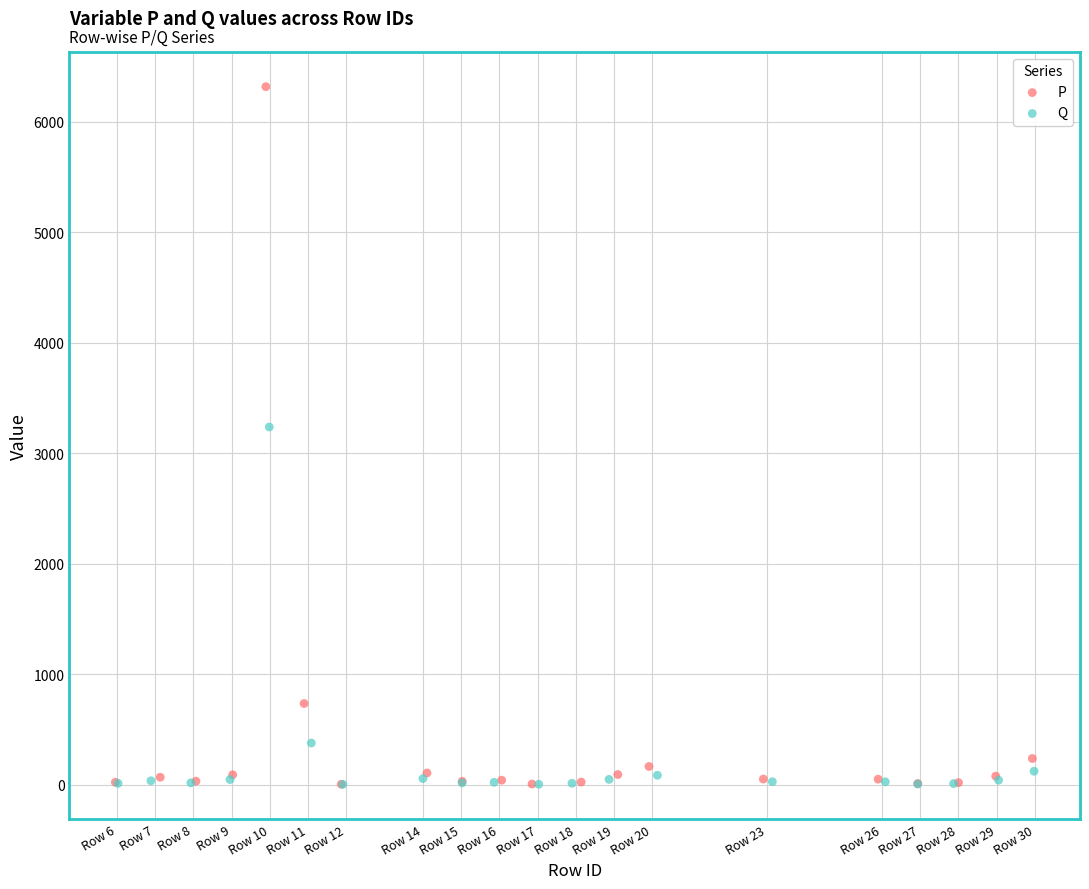

Which series contains the highest Y value?

P